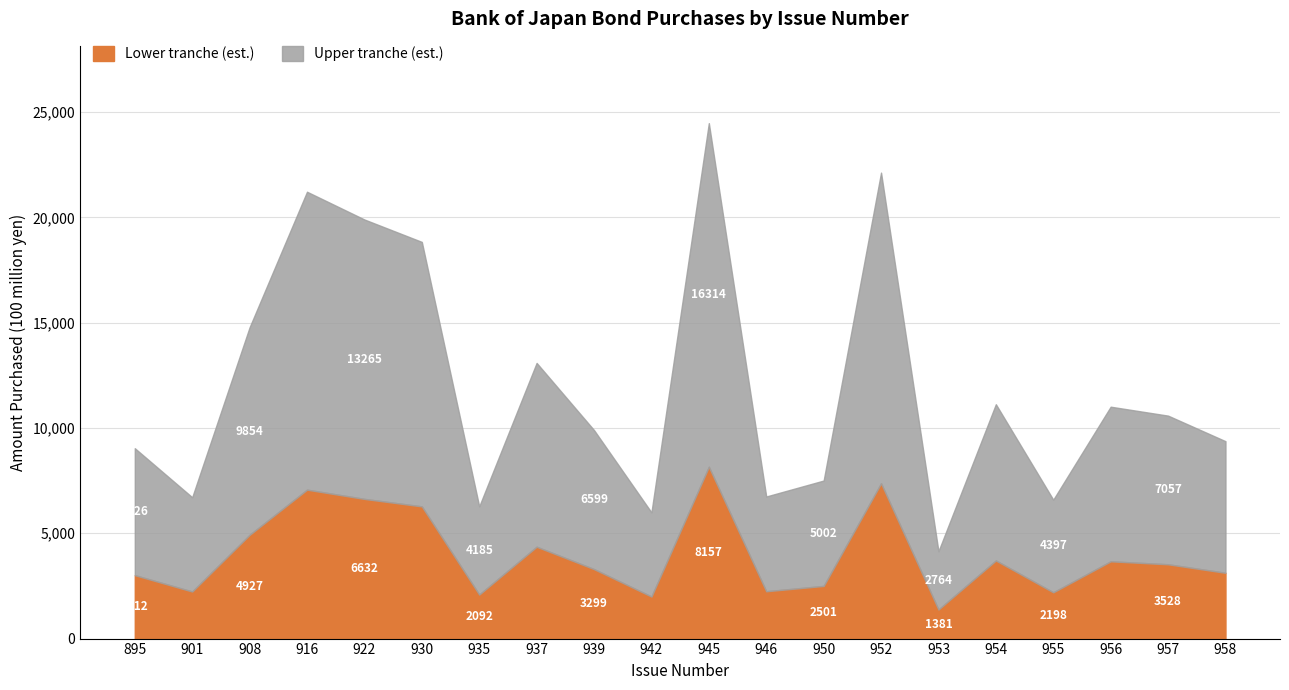

True or false: Amount Purchased (upper) has a value of 16915 at 958.

False